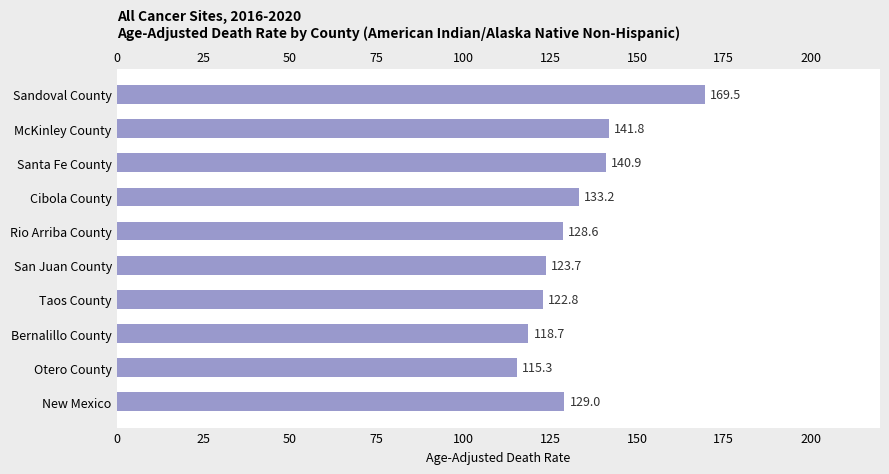

What is the minimum value shown in the chart?

115.3